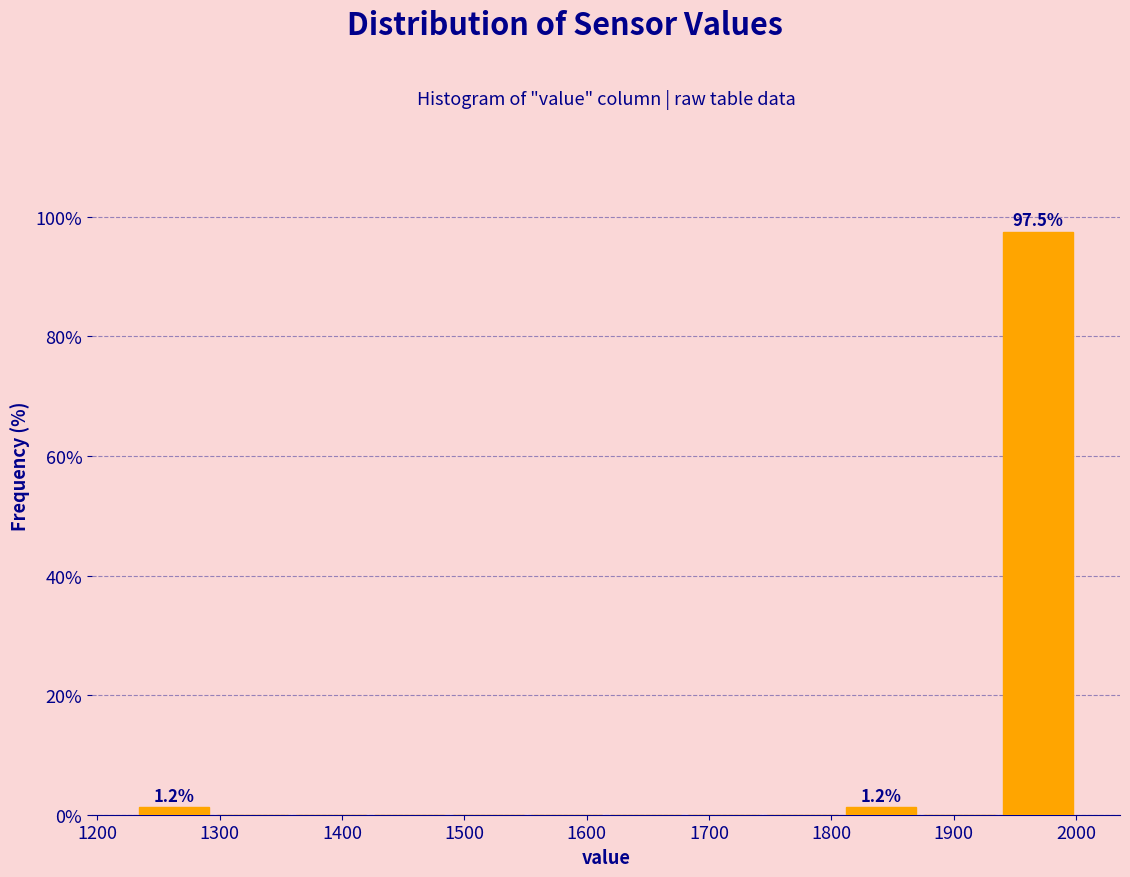

Over which range of the x-axis is the bar tallest?

1940 to 2000